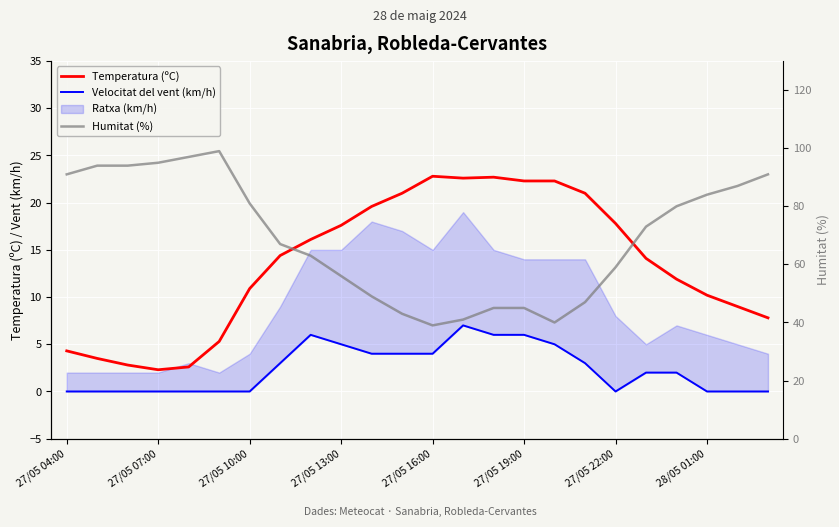

True or false: Temperatura (ºC) has a value of 7.6 at 27/05 04:00.

False